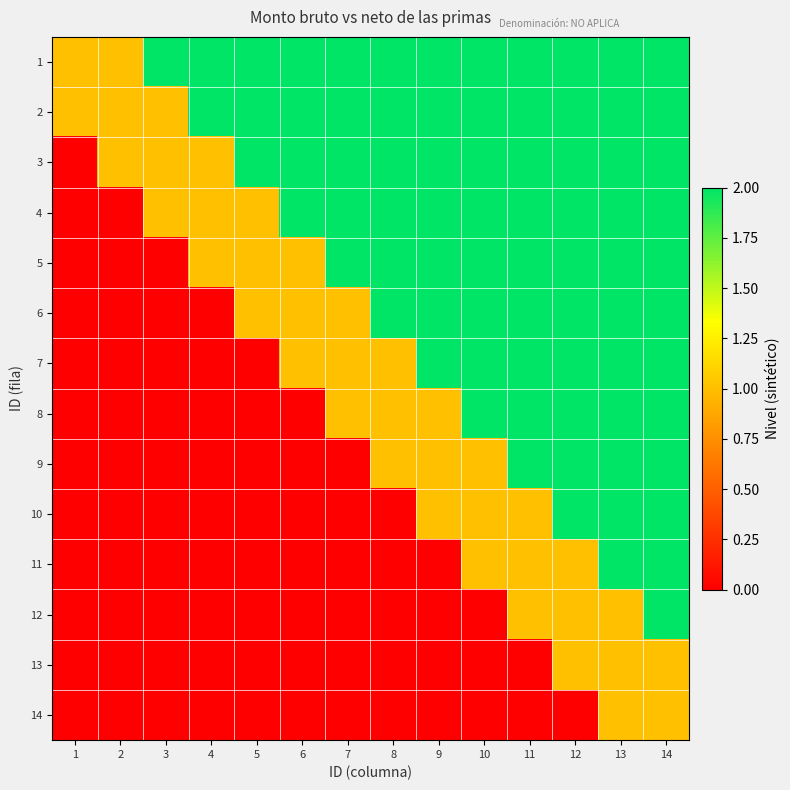

At which category is the sum across all series the highest?

14